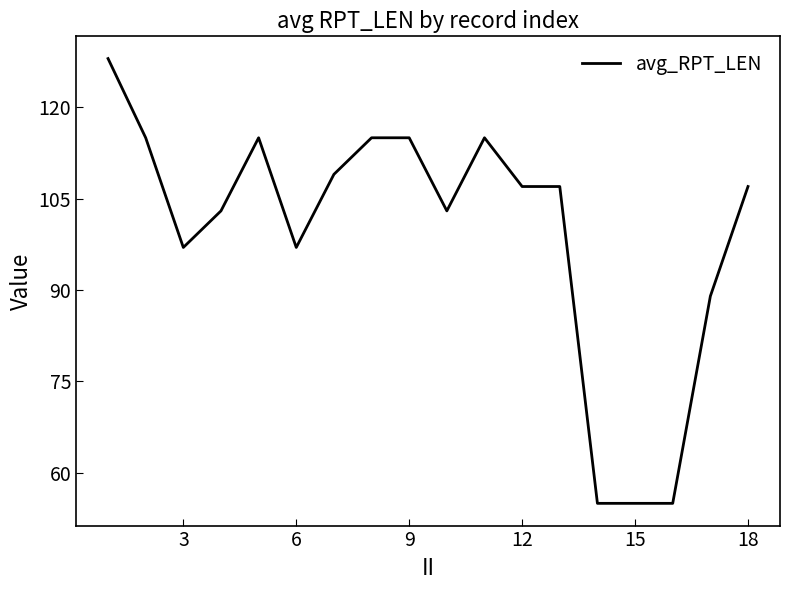

What is the greatest value displayed?

128